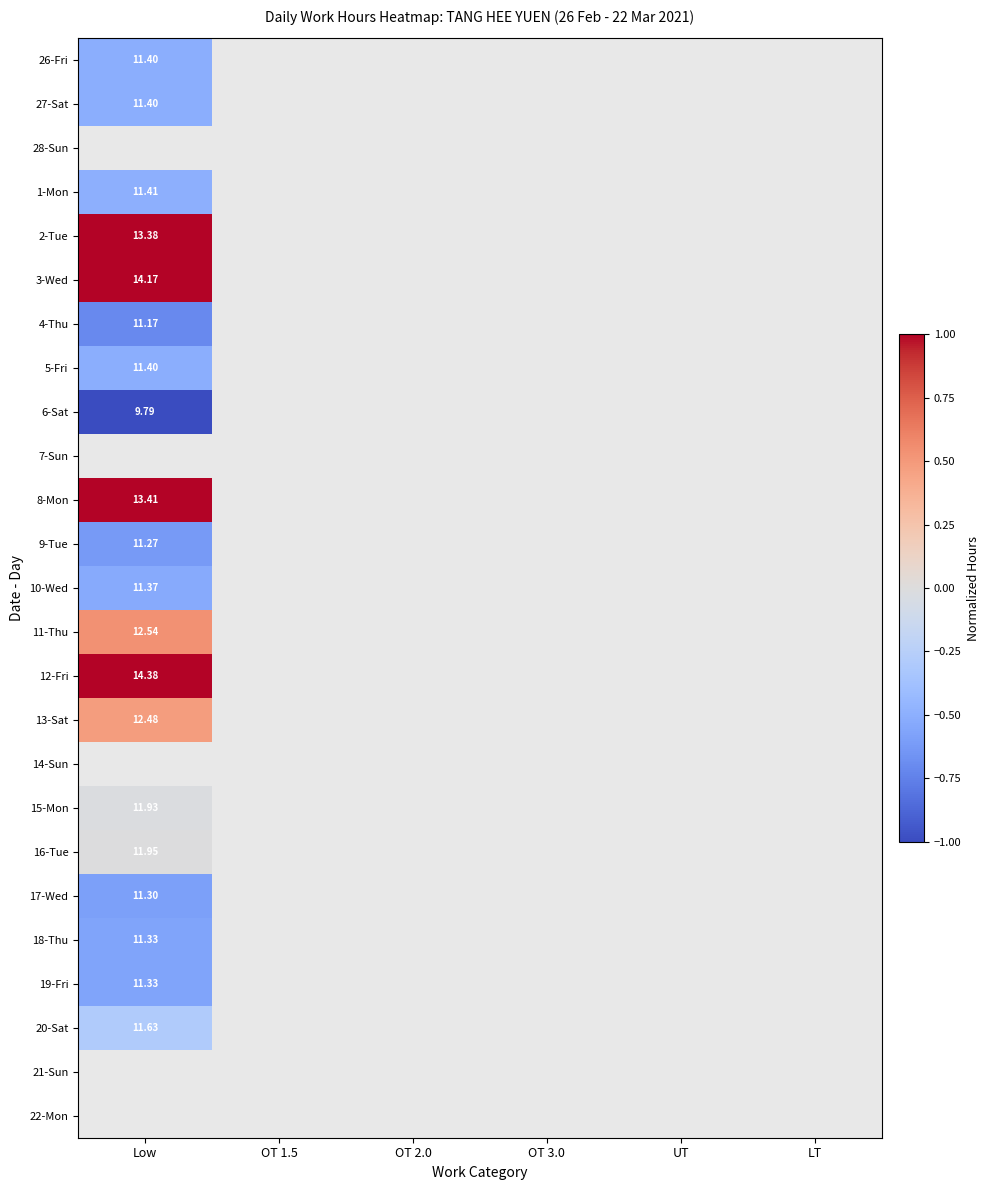

Rank the series by their maximum value, from highest to lowest.

28-Sun, 2-Tue, 3-Wed, 7-Sun, 8-Mon, 12-Fri, 11-Thu, 13-Sat, 14-Sun, 16-Tue, 15-Mon, 20-Sat, 1-Mon, 26-Fri, 27-Sat, 5-Fri, 10-Wed, 9-Tue, 4-Thu, 6-Sat, 21-Sun, 22-Mon, 18-Thu, 19-Fri, 17-Wed